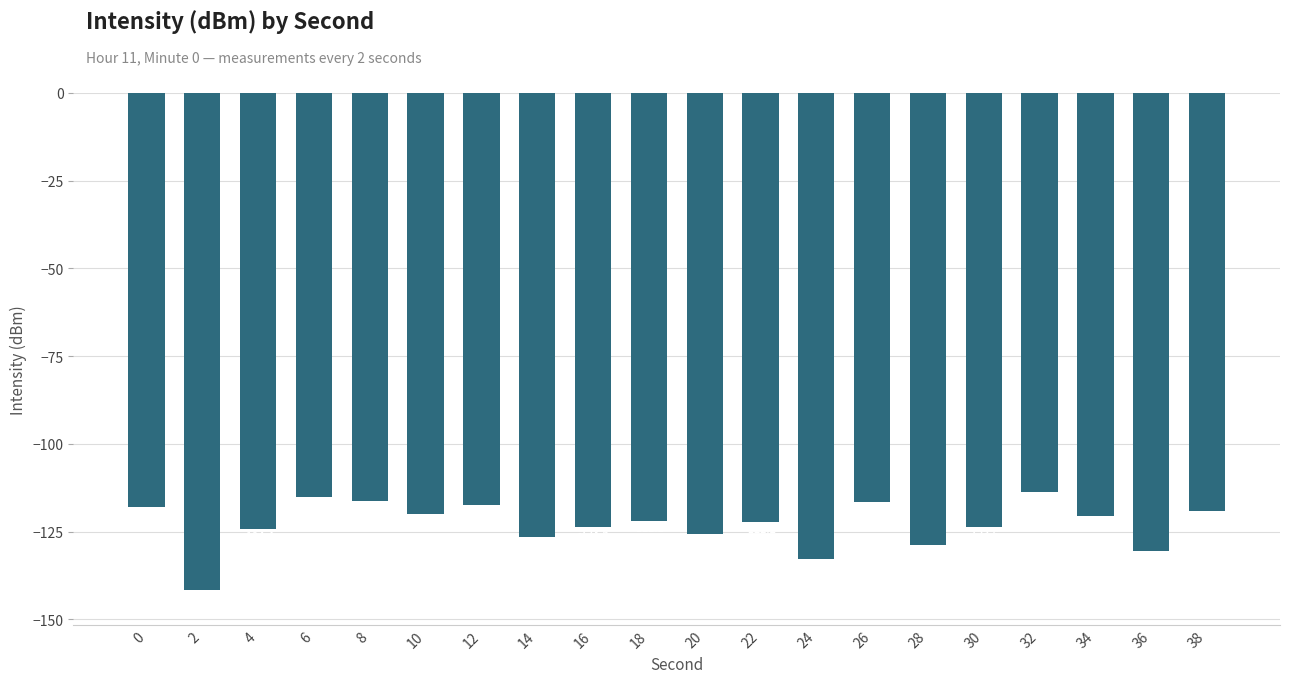

What is the difference between the maximum and minimum values?

27.8